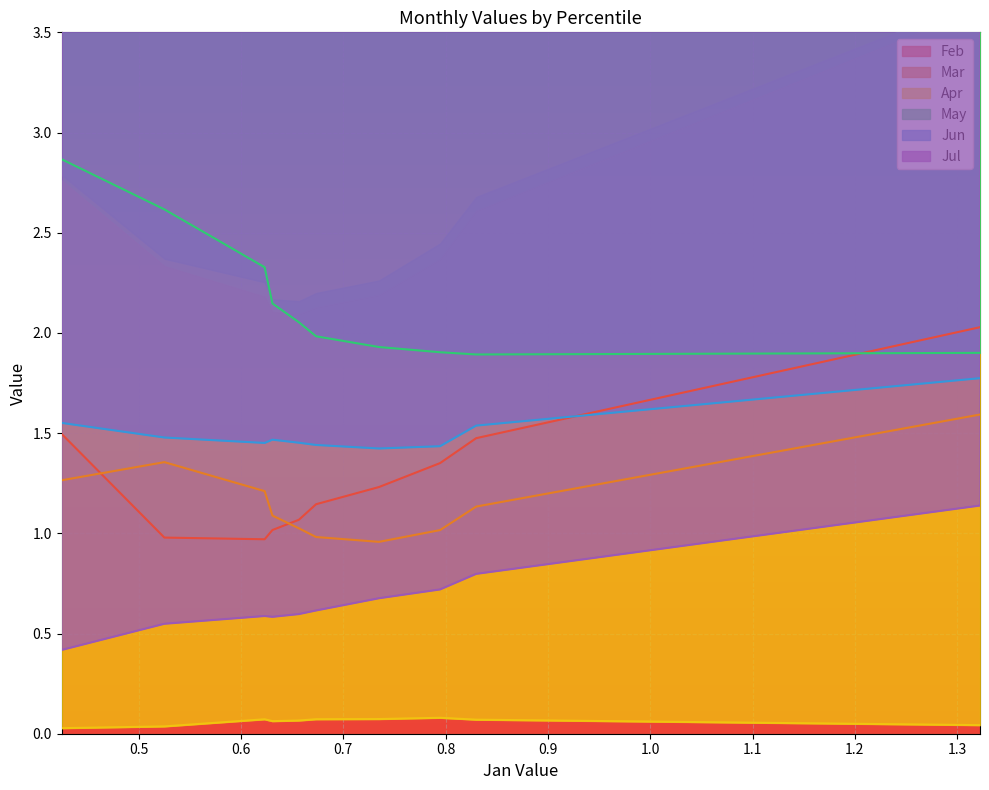

What is the difference between the highest and lowest values at pct35?

1.9